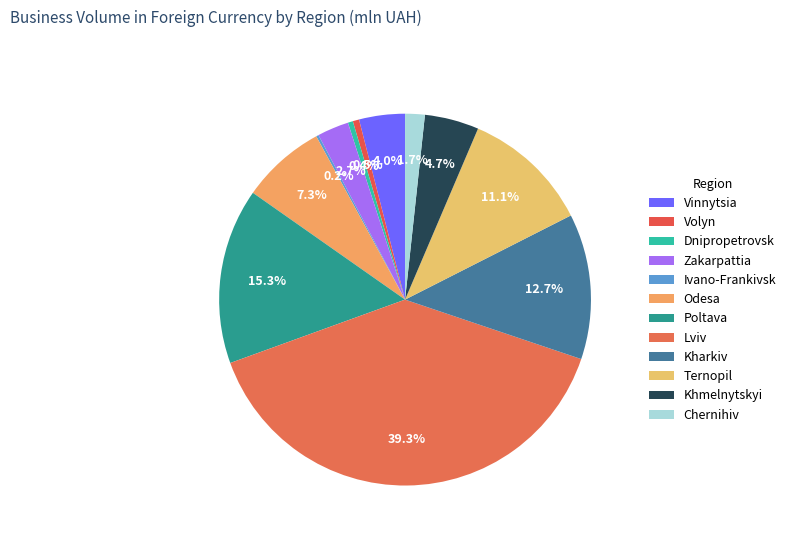

Is it true that Vinnytsia is 4% of the pie?

True